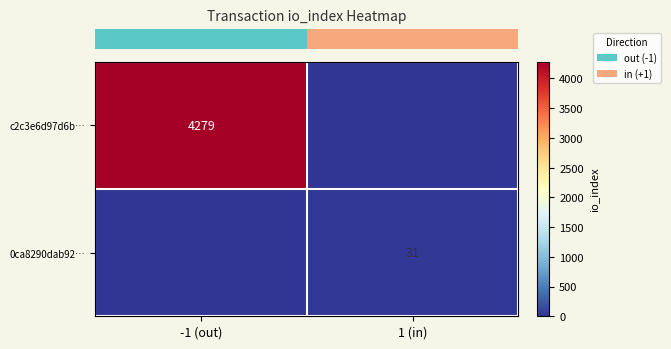

At which label does row_0 reach its peak?

-1 (out)